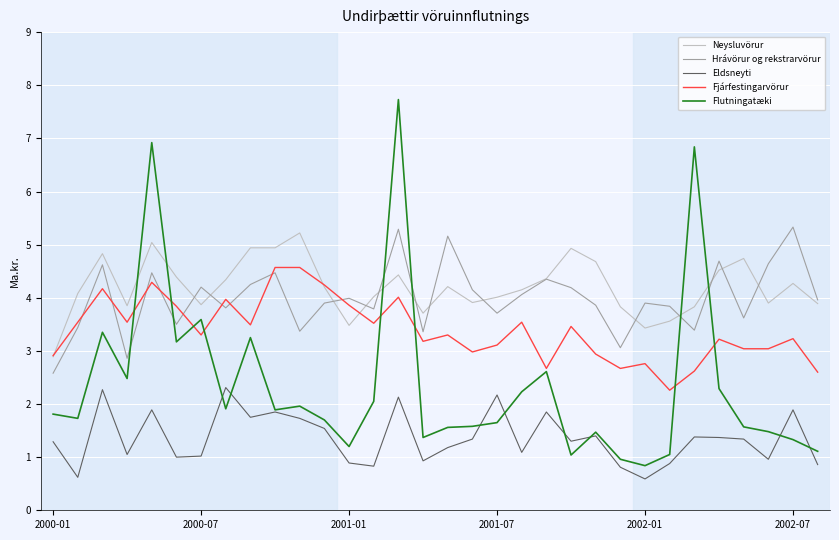

True or false: Flutningatæki and Neysluvörur intersect in this chart.

True